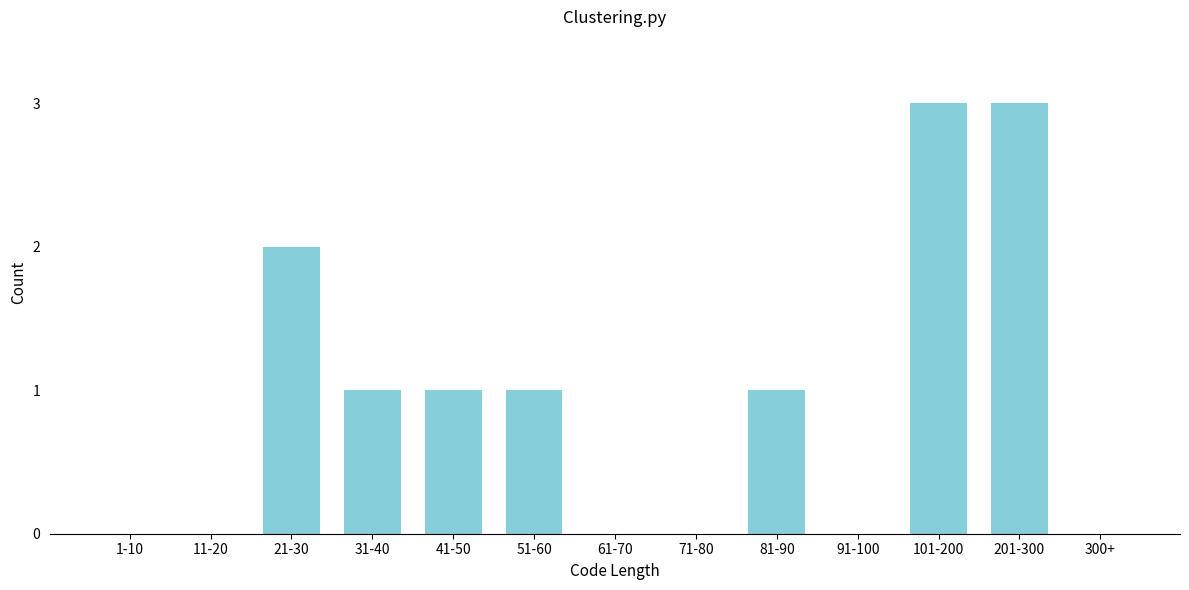

Reading left to right, what are all the values shown in this chart?

1-10=0	11-20=0	21-30=2	31-40=1	41-50=1	51-60=1	61-70=0	71-80=0	81-90=1	91-100=0	101-200=3	201-300=3	300+=0